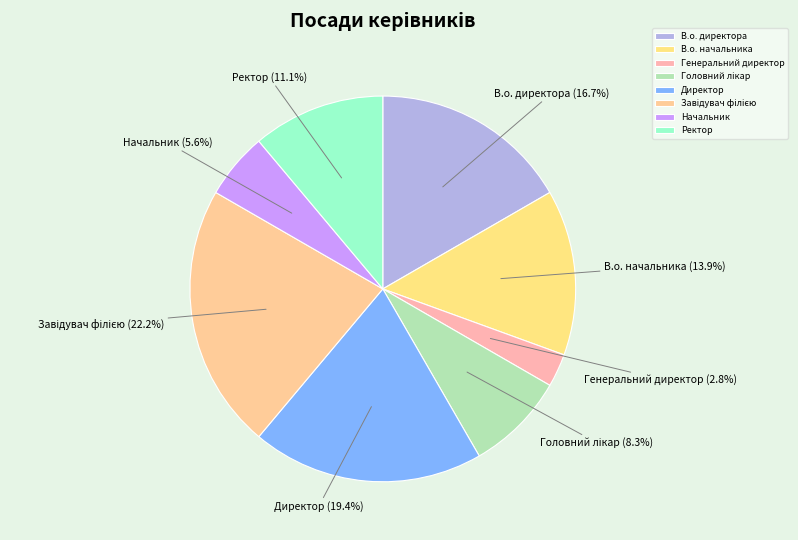

True or false: Ректор accounts for 19% of the total.

False